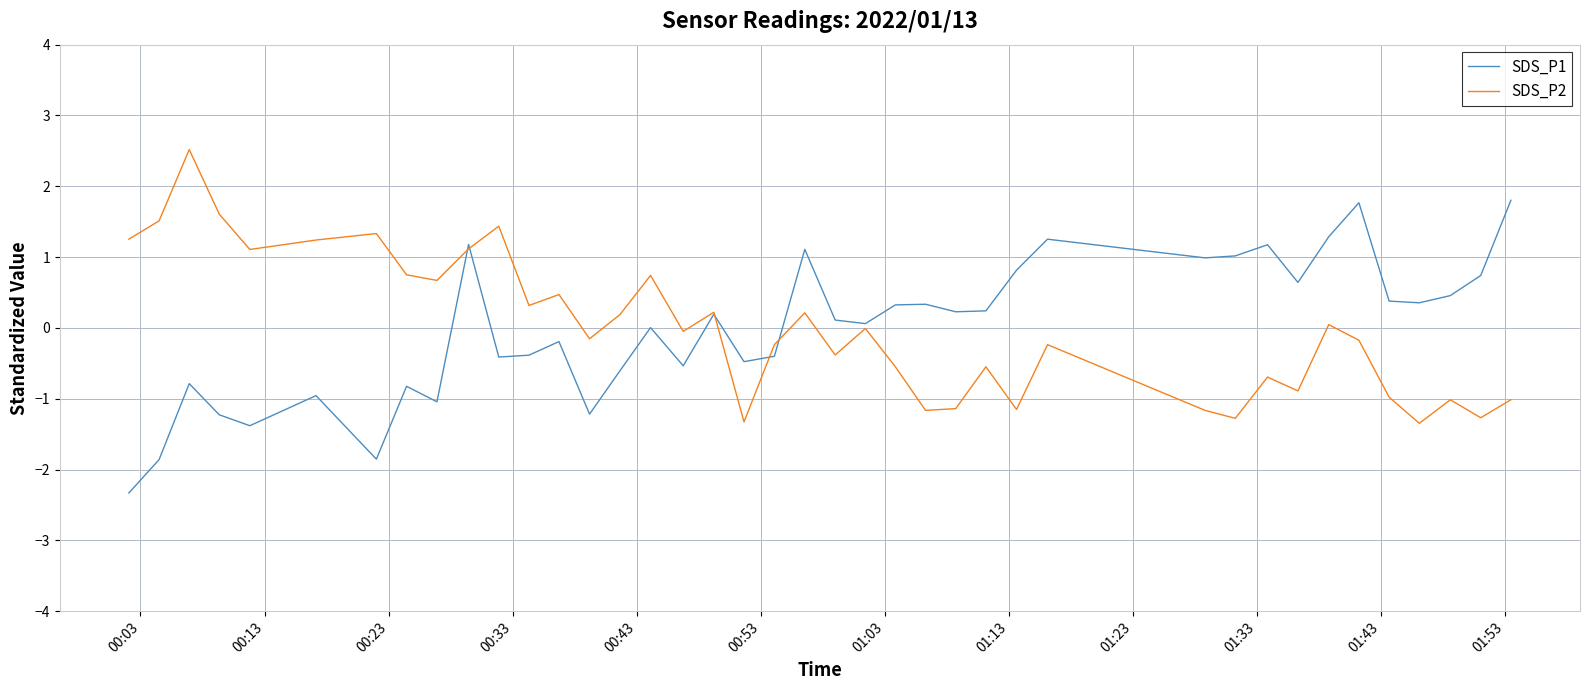

What is the highest value of the SDS_P2 series?

2.5